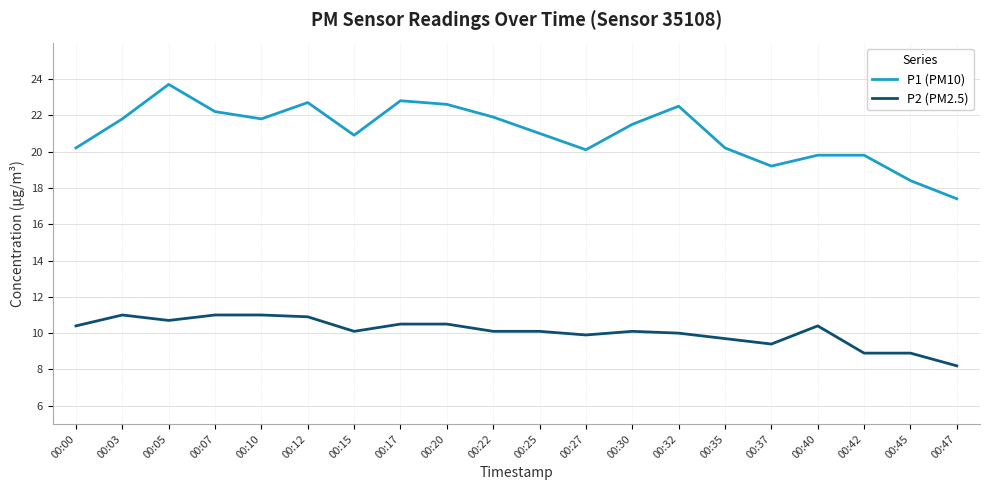

At which category does the chart reach its minimum across all series?

00:47